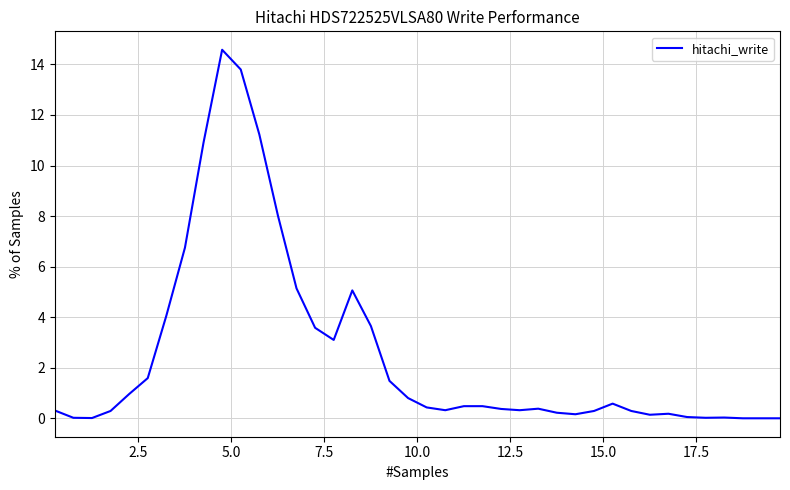

What is the greatest value displayed?

14.6